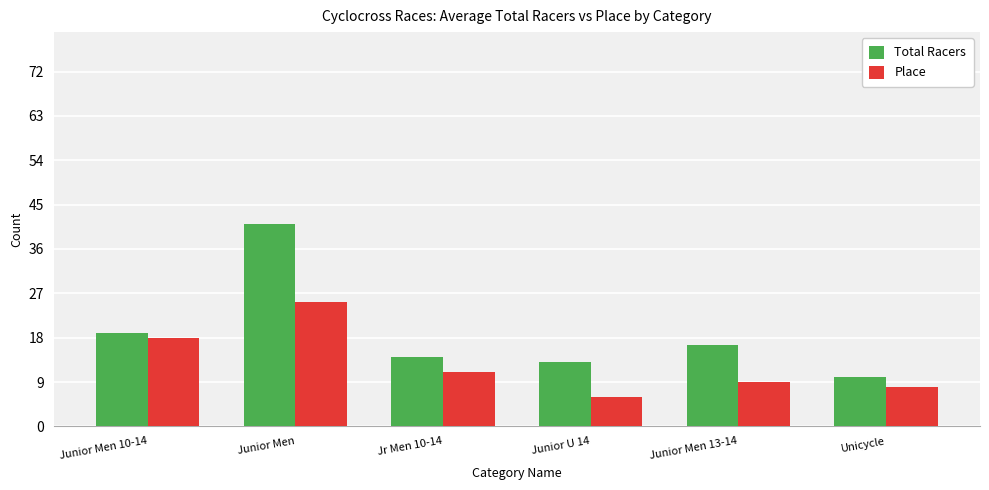

What is the sum of the Total Racers values at Junior Men 13-14 and Junior Men 10-14?

35.5